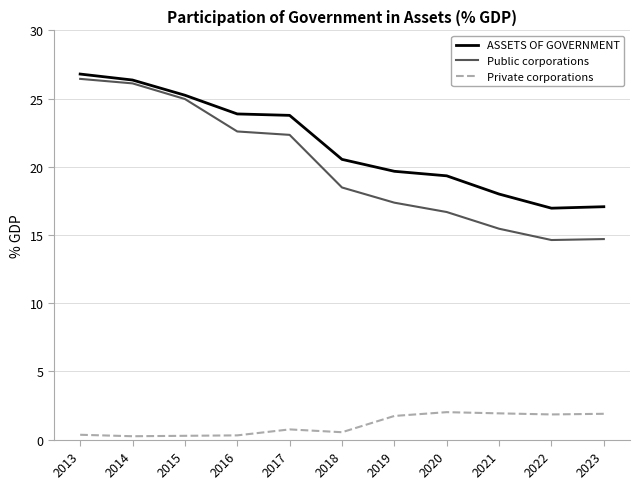

True or false: Public corporations has a value of 26.4 at 2013.

True